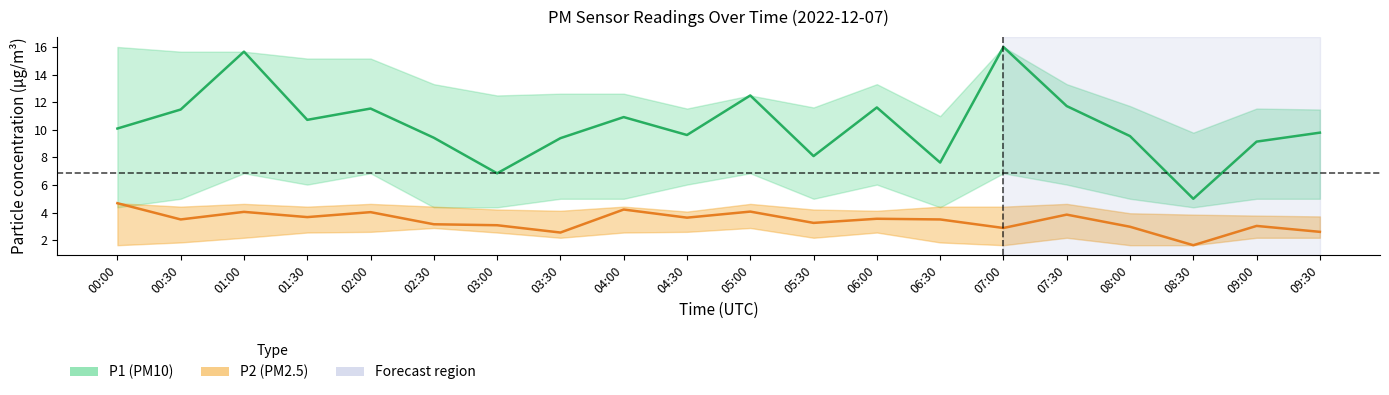

At which category is the sum across all series the highest?

01:00